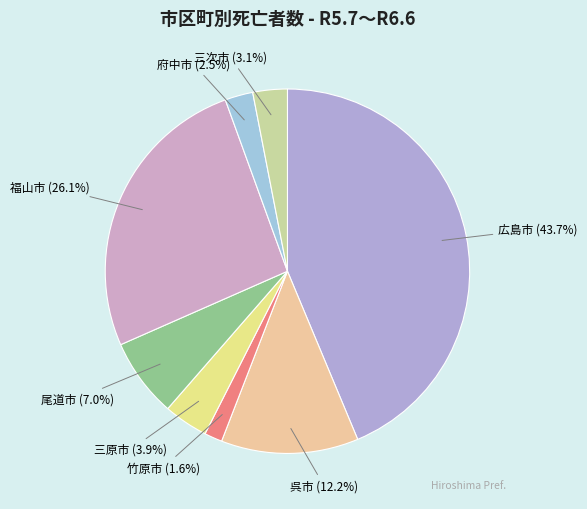

To the nearest percent, what is the combined percentage of 広島市 and 呉市?

56%